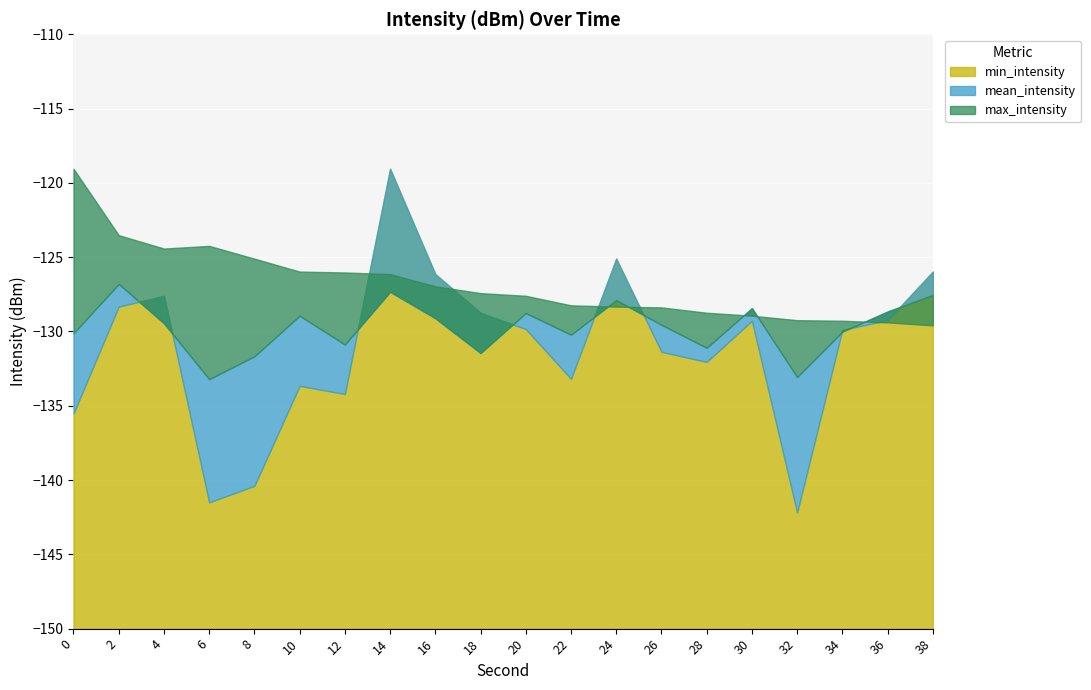

Is the value of max_intensity at 16 greater than the value of mean_intensity at 28?

Yes